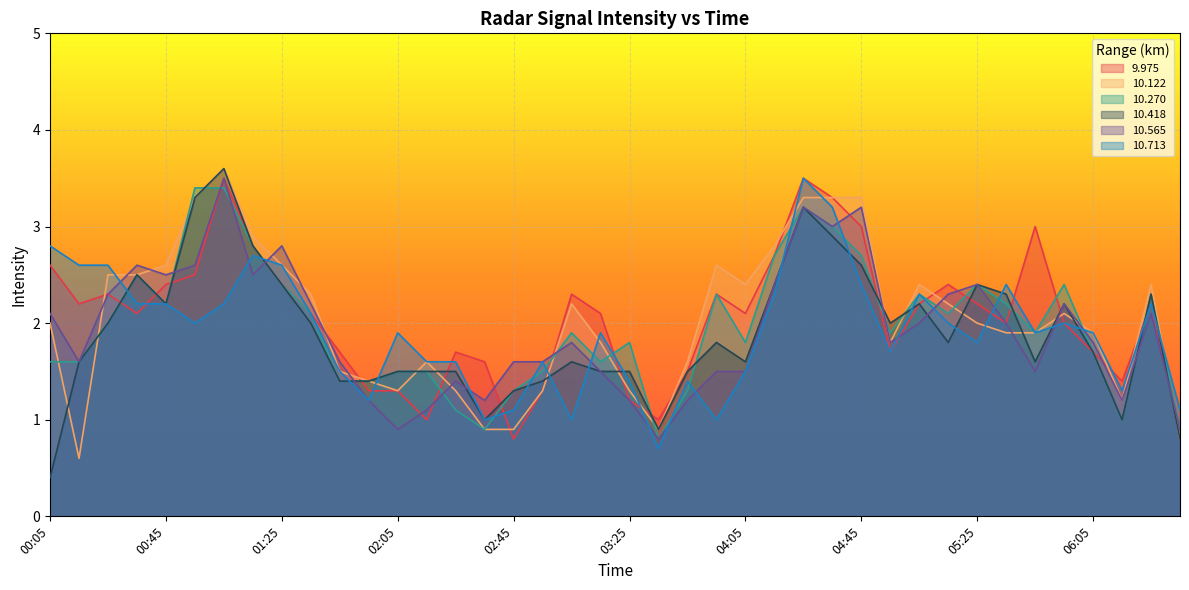

What is the maximum value for 10.418?

3.6